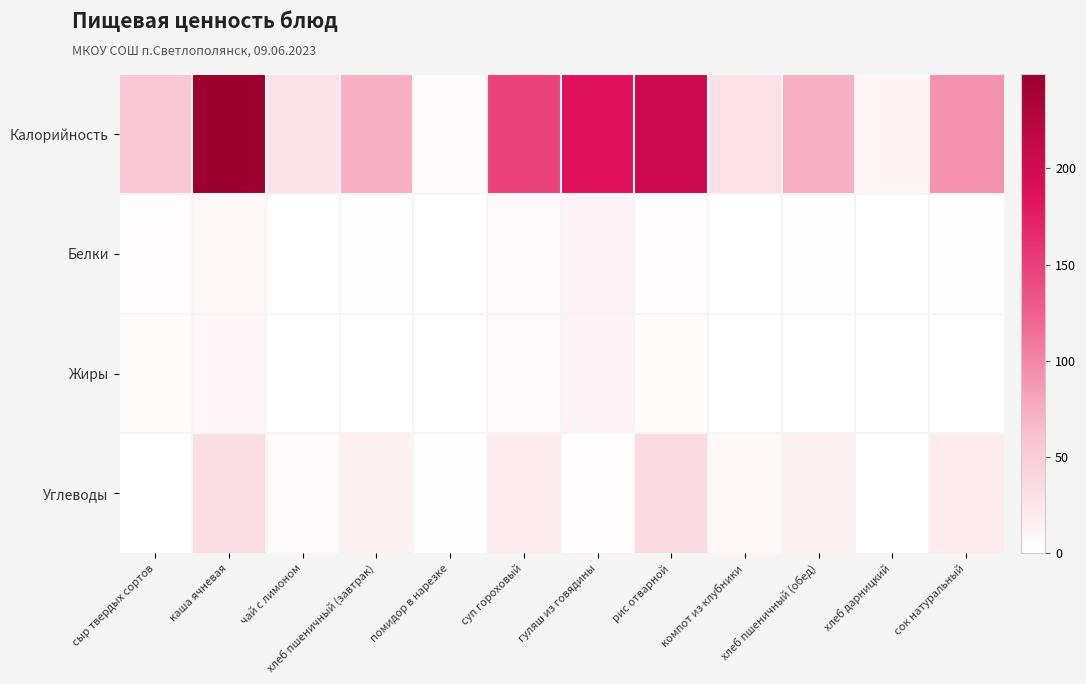

Between чай с лимоном and гуляш из говядины, which series saw the biggest shift?

Калорийность